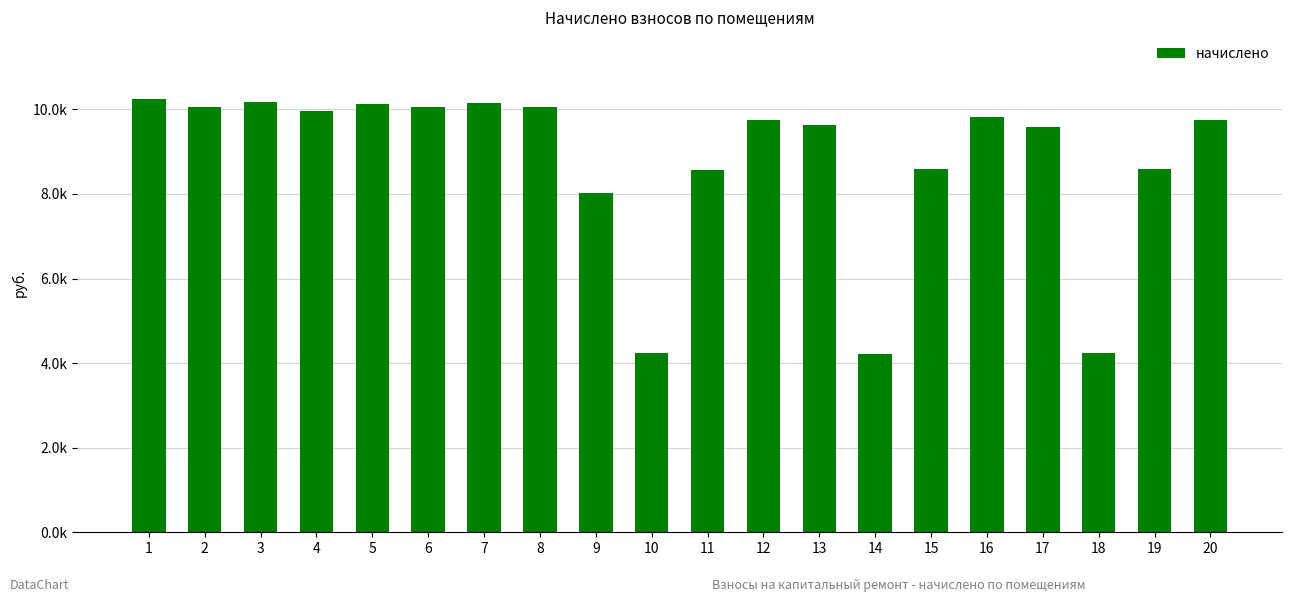

Are the bars horizontal?

No